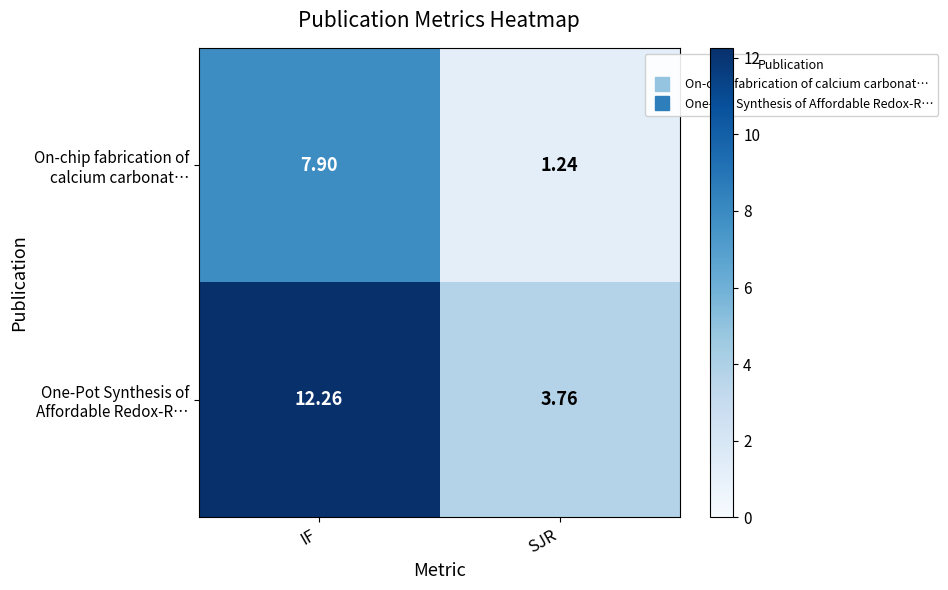

At which category does the chart reach its minimum across all series?

SJR